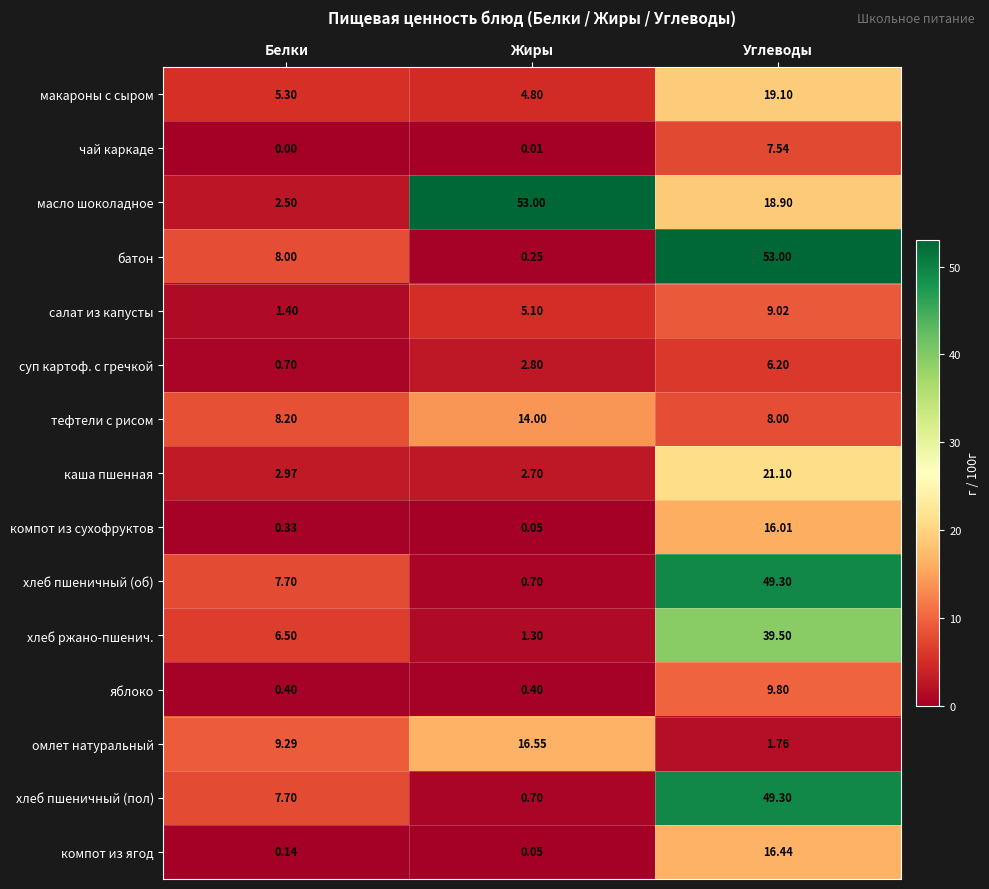

Which category has the highest value in the тефтели с рисом series?

Жиры